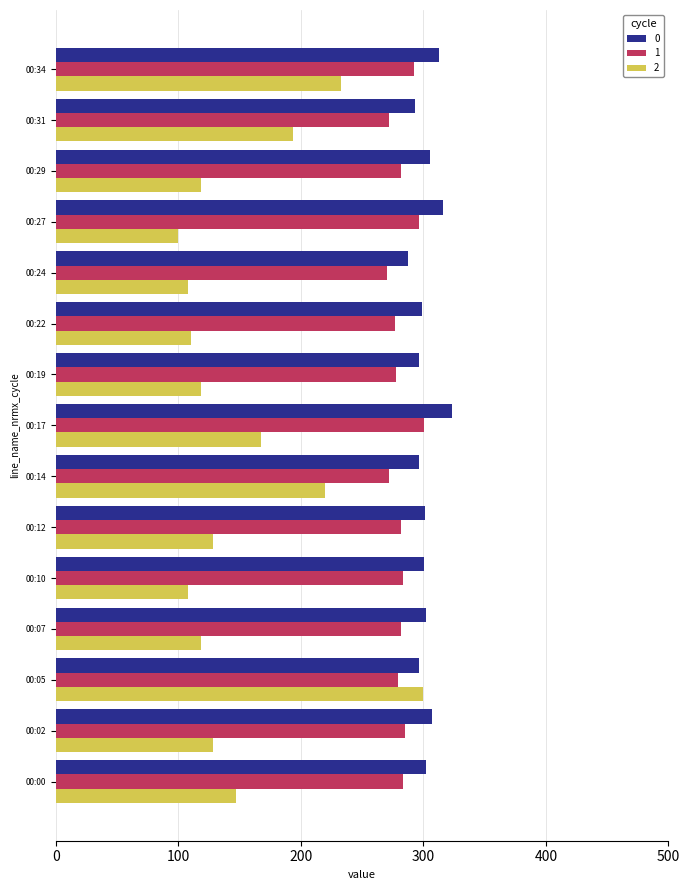

What is the maximum value shown in the chart?

323.0